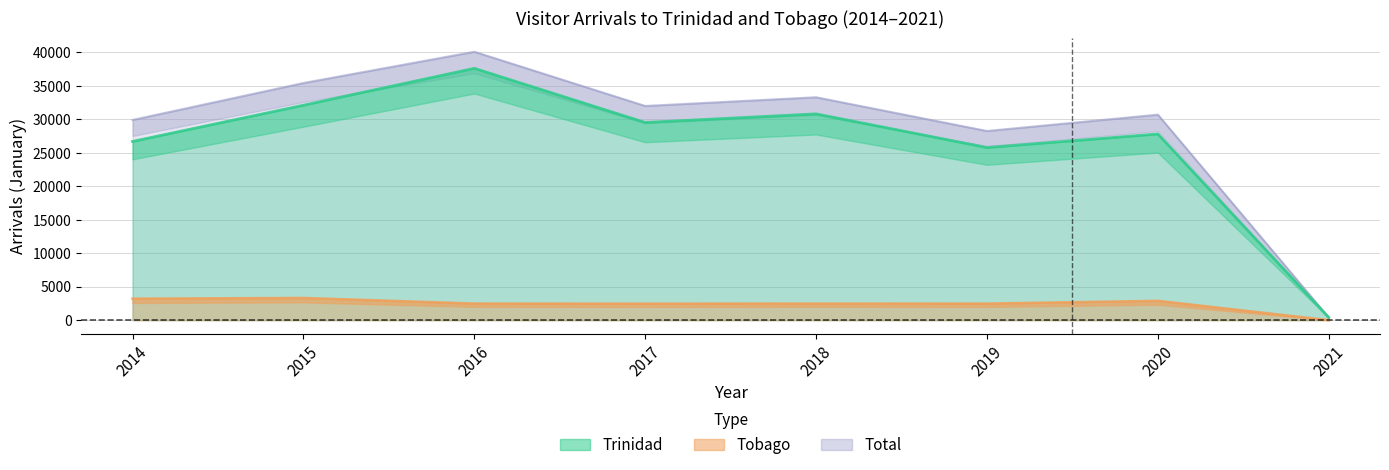

At how many categories does at least one series exceed 20938?

7